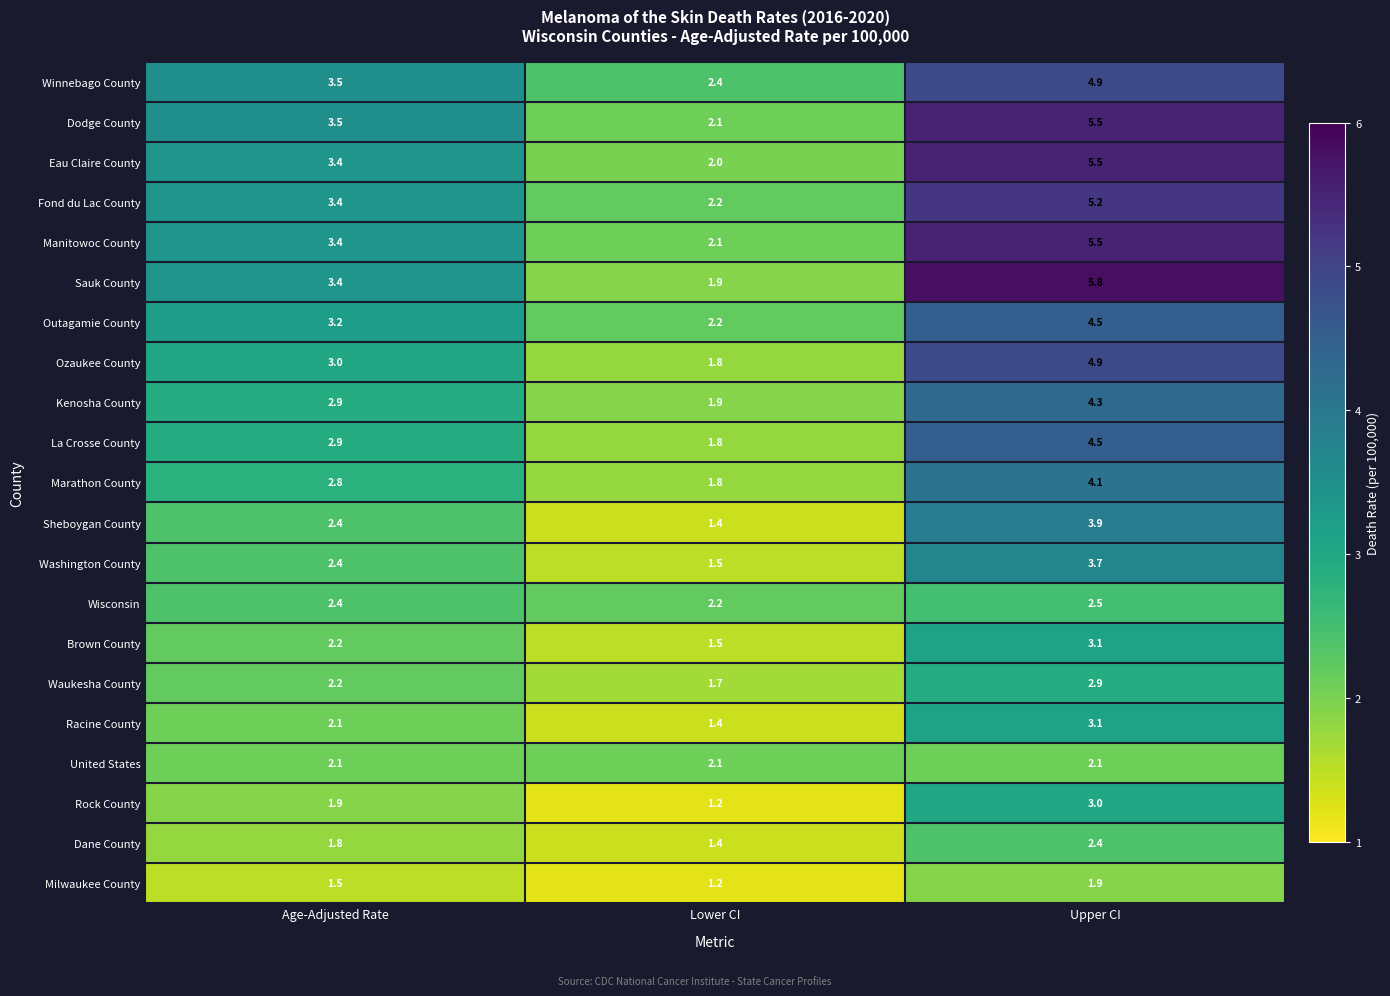

Where is Washington County nearest to the value 2?

Age-Adjusted Rate